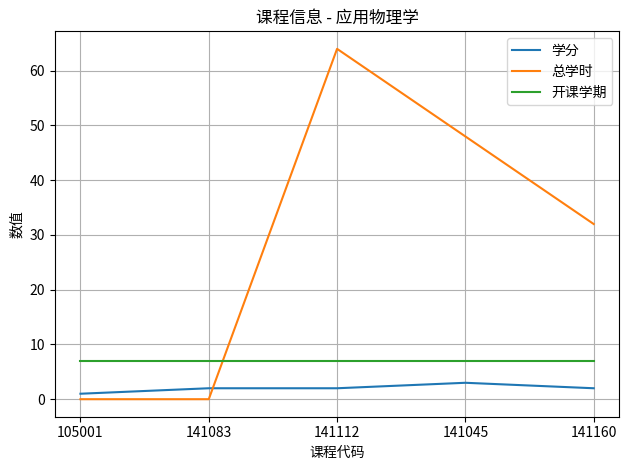

Which series has the largest range (max minus min)?

总学时